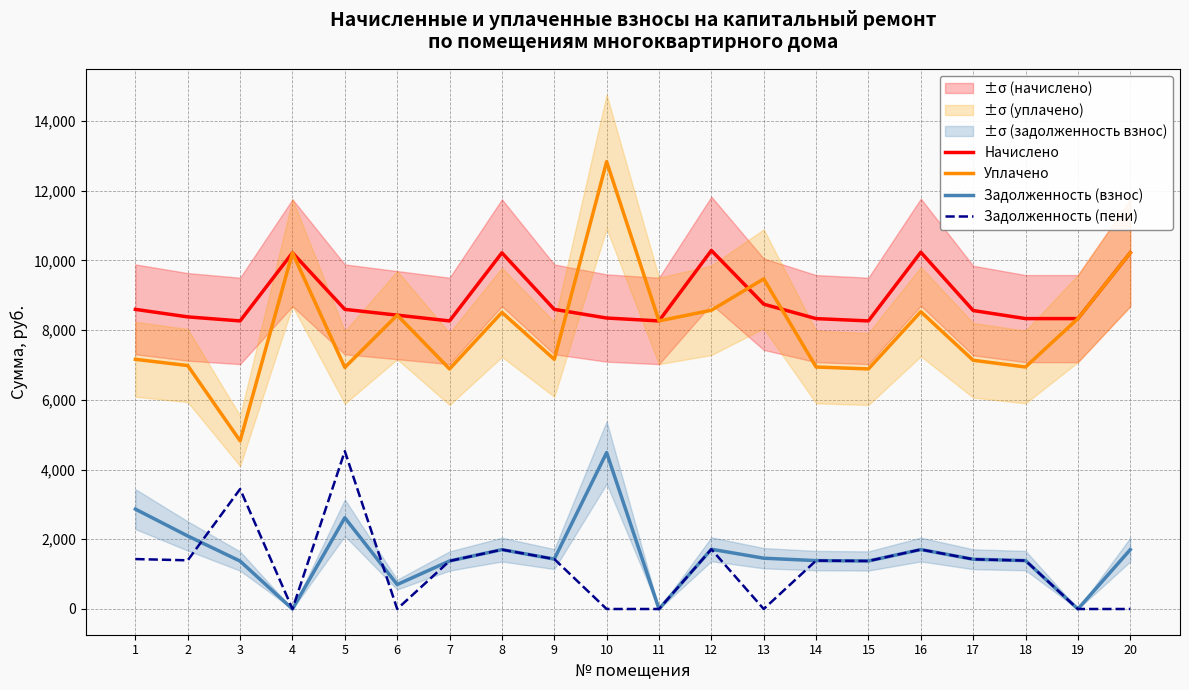

How many values in Задолженность (пени) are above zero?

14